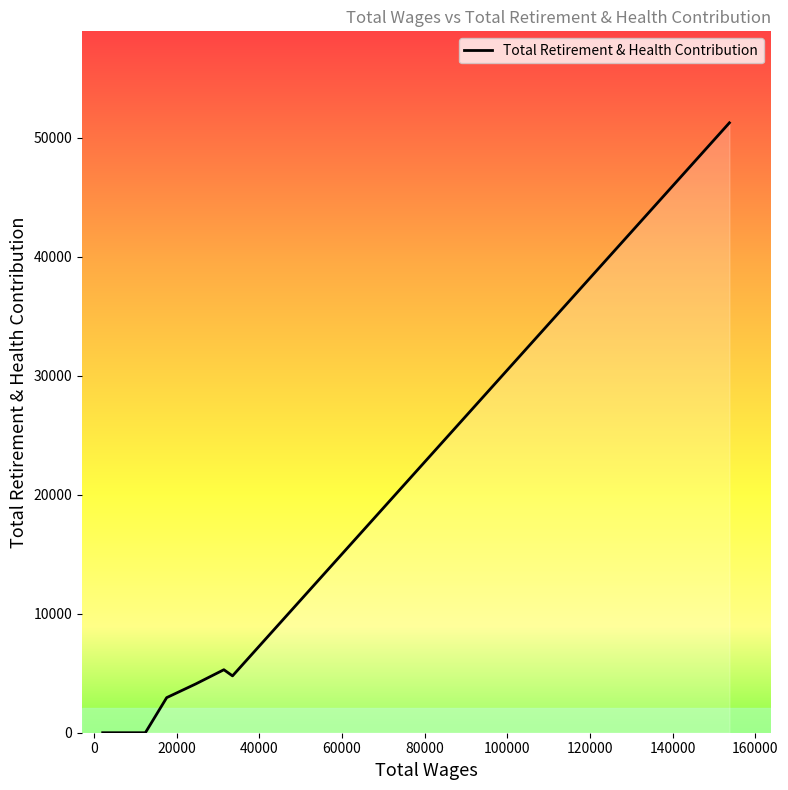

What is the maximum value shown in the chart?

51266